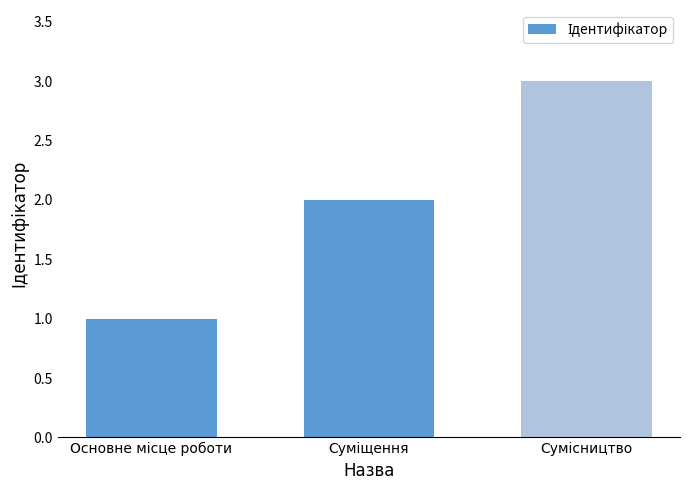

What is the greatest value displayed?

3